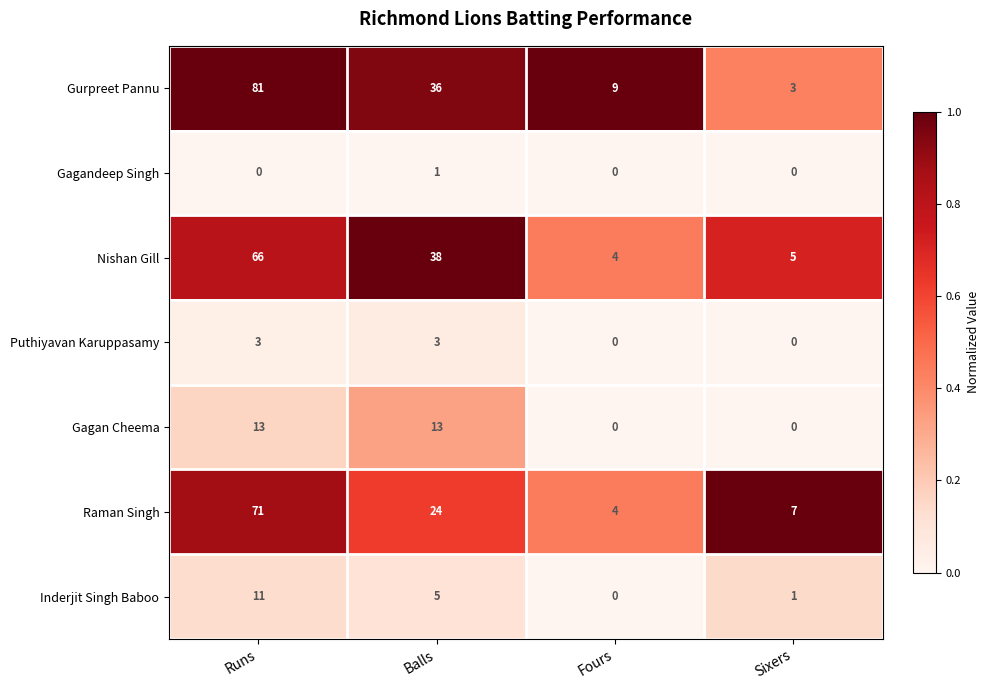

What is the average value of the Gurpreet Pannu series?

32